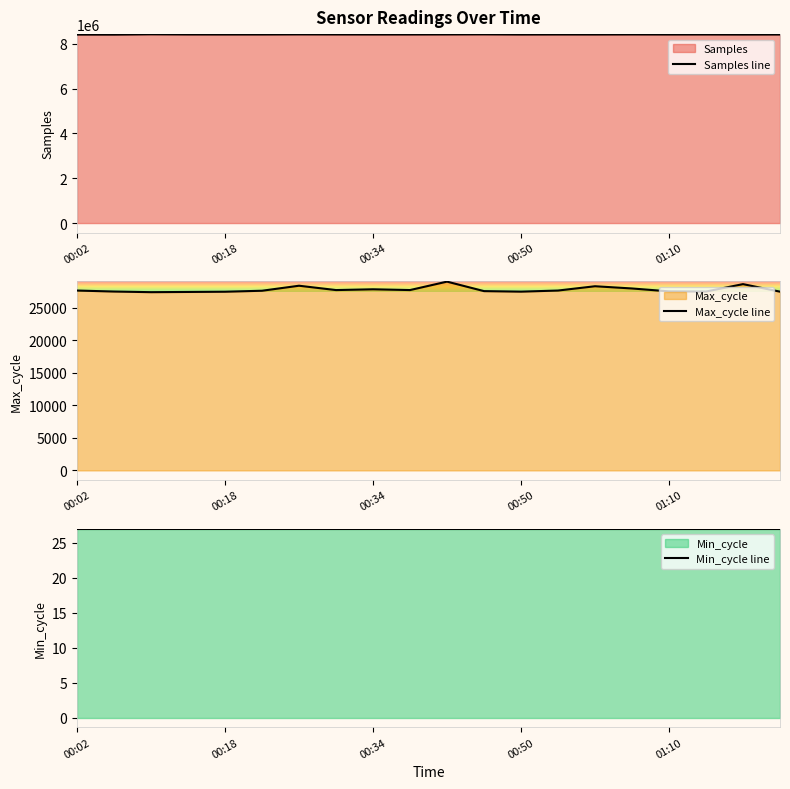

True or false: Min_cycle line and Max_cycle line cross at least once.

False